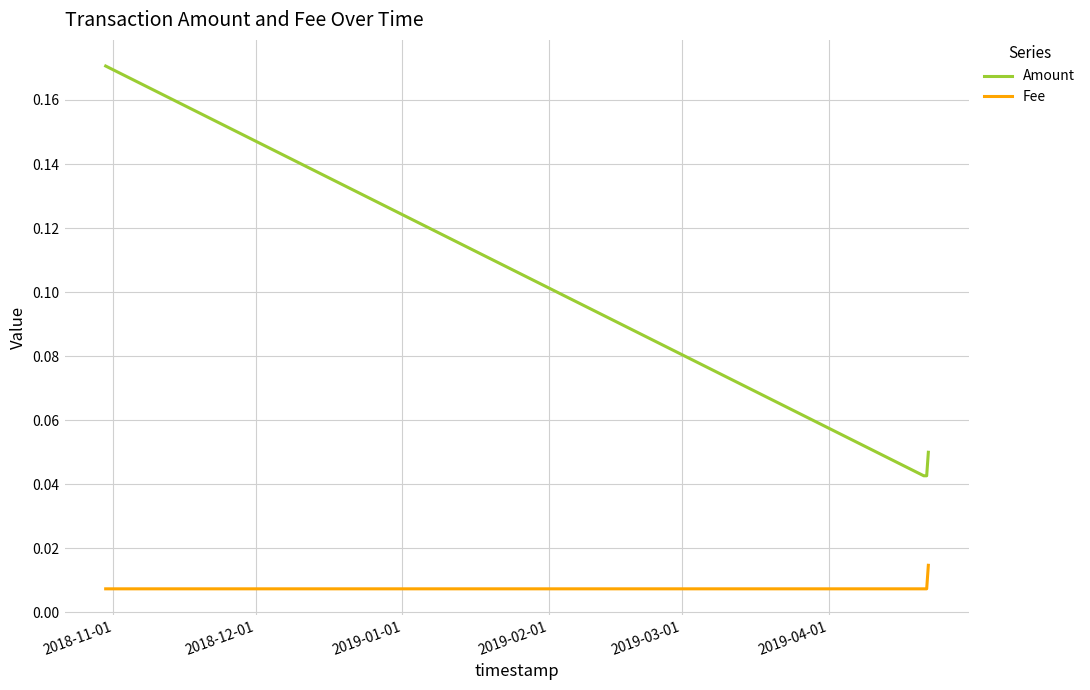

List the series in order of their peak value, lowest first.

Fee, Amount